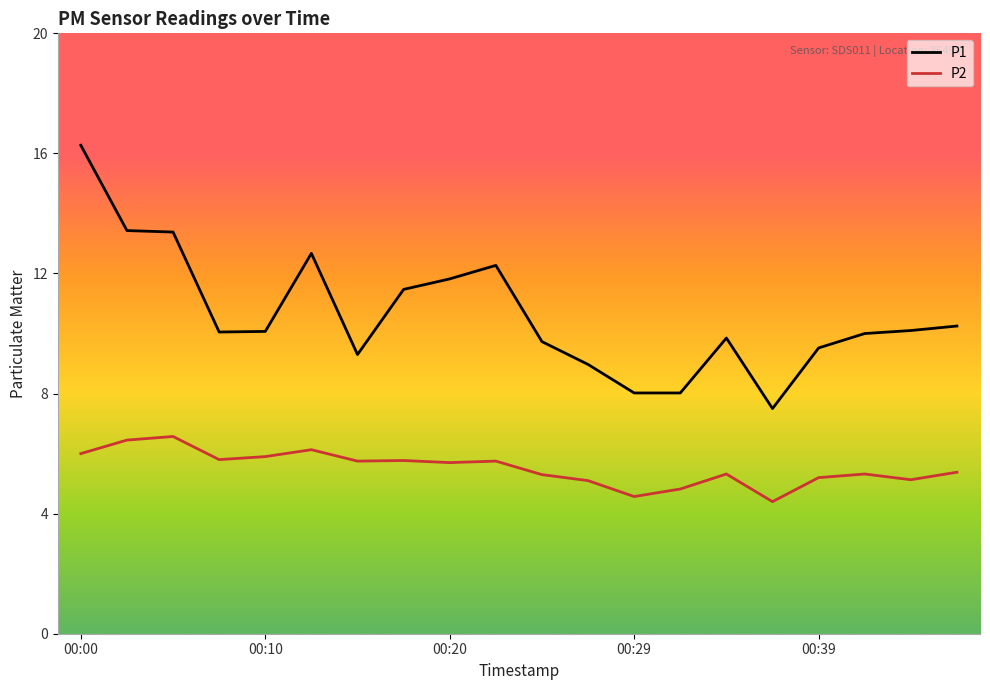

Which series has the largest total across all categories?

P1